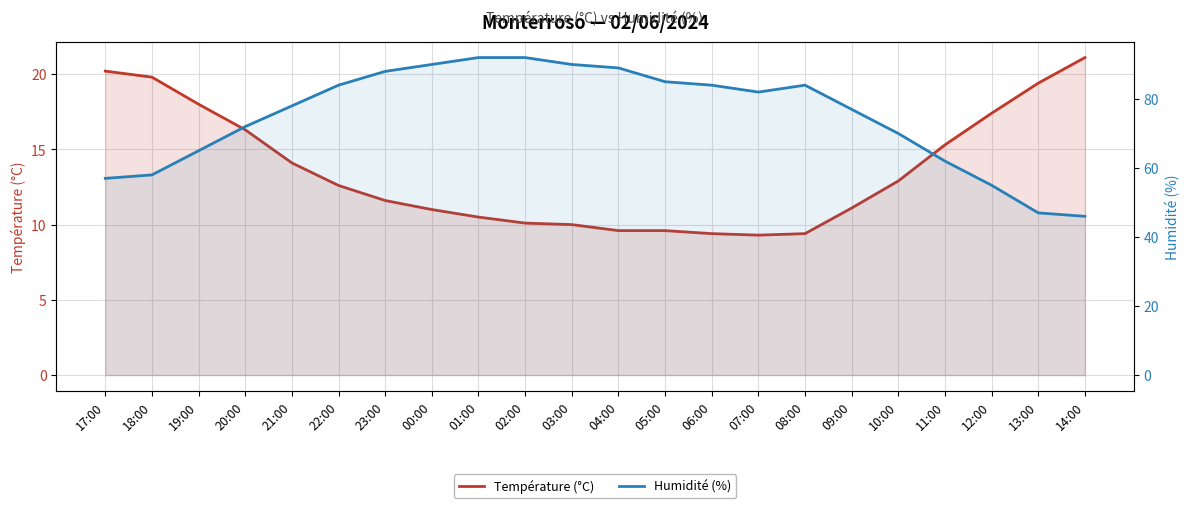

The value of Humidité (%) at 11:00 is 62.0. True or false?

True